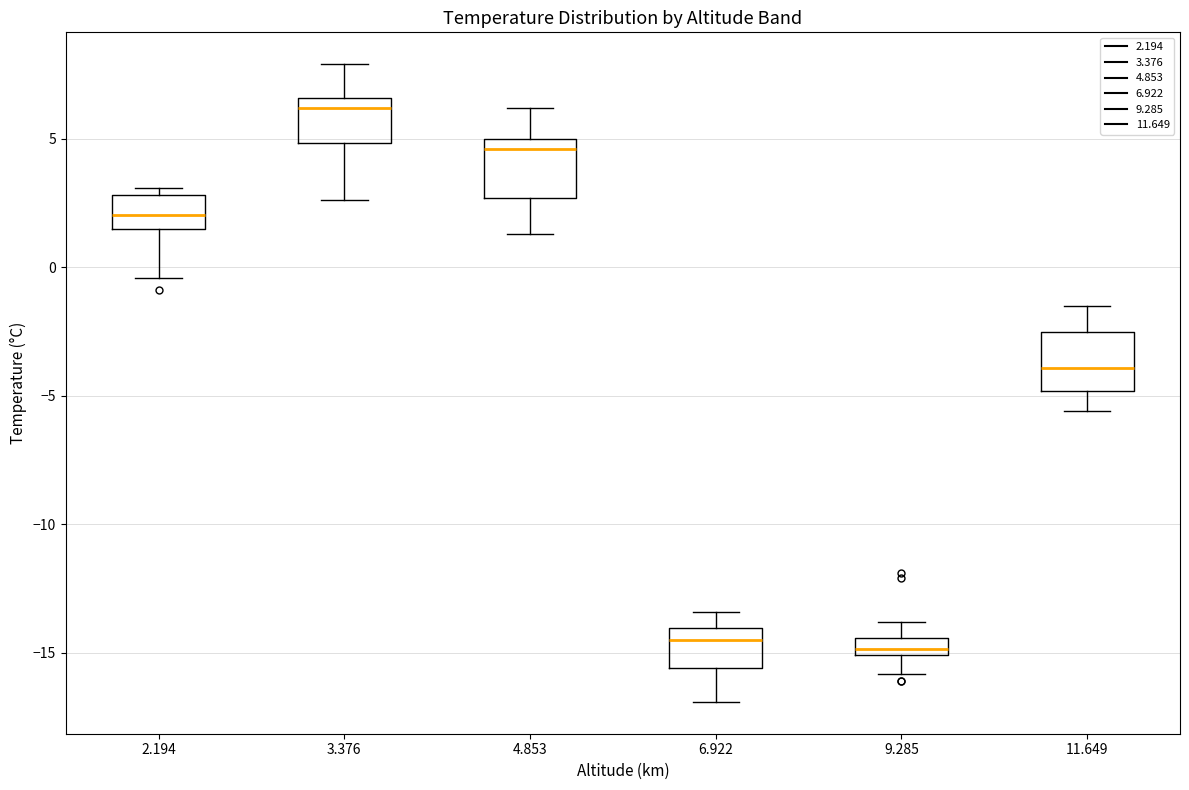

Where is the lower edge of the box at x = 2.194 on the y-axis? The values are not printed on the chart, so give them approximately, as read against the axis.

1.5